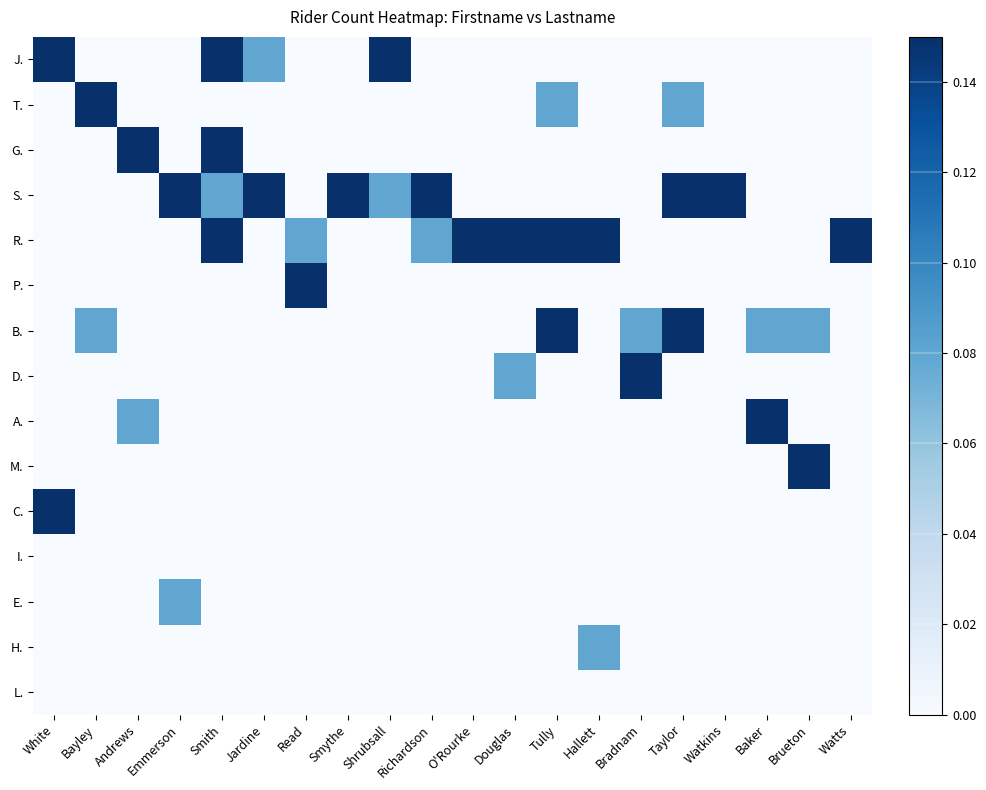

Reading right to left, what are all the values shown in this chart?

J.: Watts=0.0	Brueton=0.0	Baker=0.0	Watkins=0.0	Taylor=0.0	Bradnam=0.0	Hallett=0.0	Tully=0.0	Douglas=0.0	O'Rourke=0.0	Richardson=0.0	Shrubsall=1.0	Smythe=0.0	Read=0.0	Jardine=0.1	Smith=1.0	Emmerson=0.0	Andrews=0.0	Bayley=0.0	White=1.0
T.: Watts=0.0	Brueton=0.0	Baker=0.0	Watkins=0.0	Taylor=0.1	Bradnam=0.0	Hallett=0.0	Tully=0.1	Douglas=0.0	O'Rourke=0.0	Richardson=0.0	Shrubsall=0.0	Smythe=0.0	Read=0.0	Jardine=0.0	Smith=0.0	Emmerson=0.0	Andrews=0.0	Bayley=1.0	White=0.0
G.: Watts=0.0	Brueton=0.0	Baker=0.0	Watkins=0.0	Taylor=0.0	Bradnam=0.0	Hallett=0.0	Tully=0.0	Douglas=0.0	O'Rourke=0.0	Richardson=0.0	Shrubsall=0.0	Smythe=0.0	Read=0.0	Jardine=0.0	Smith=1.0	Emmerson=0.0	Andrews=1.0	Bayley=0.0	White=0.0
S.: Watts=0.0	Brueton=0.0	Baker=0.0	Watkins=1.0	Taylor=1.0	Bradnam=0.0	Hallett=0.0	Tully=0.0	Douglas=0.0	O'Rourke=0.0	Richardson=1.0	Shrubsall=0.1	Smythe=1.0	Read=0.0	Jardine=1.0	Smith=0.1	Emmerson=1.0	Andrews=0.0	Bayley=0.0	White=0.0
R.: Watts=1.0	Brueton=0.0	Baker=0.0	Watkins=0.0	Taylor=0.0	Bradnam=0.0	Hallett=1.0	Tully=1.0	Douglas=1.0	O'Rourke=1.0	Richardson=0.1	Shrubsall=0.0	Smythe=0.0	Read=0.1	Jardine=0.0	Smith=1.0	Emmerson=0.0	Andrews=0.0	Bayley=0.0	White=0.0
P.: Watts=0.0	Brueton=0.0	Baker=0.0	Watkins=0.0	Taylor=0.0	Bradnam=0.0	Hallett=0.0	Tully=0.0	Douglas=0.0	O'Rourke=0.0	Richardson=0.0	Shrubsall=0.0	Smythe=0.0	Read=1.0	Jardine=0.0	Smith=0.0	Emmerson=0.0	Andrews=0.0	Bayley=0.0	White=0.0
B.: Watts=0.0	Brueton=0.1	Baker=0.1	Watkins=0.0	Taylor=1.0	Bradnam=0.1	Hallett=0.0	Tully=1.0	Douglas=0.0	O'Rourke=0.0	Richardson=0.0	Shrubsall=0.0	Smythe=0.0	Read=0.0	Jardine=0.0	Smith=0.0	Emmerson=0.0	Andrews=0.0	Bayley=0.1	White=0.0
D.: Watts=0.0	Brueton=0.0	Baker=0.0	Watkins=0.0	Taylor=0.0	Bradnam=1.0	Hallett=0.0	Tully=0.0	Douglas=0.1	O'Rourke=0.0	Richardson=0.0	Shrubsall=0.0	Smythe=0.0	Read=0.0	Jardine=0.0	Smith=0.0	Emmerson=0.0	Andrews=0.0	Bayley=0.0	White=0.0
A.: Watts=0.0	Brueton=0.0	Baker=1.0	Watkins=0.0	Taylor=0.0	Bradnam=0.0	Hallett=0.0	Tully=0.0	Douglas=0.0	O'Rourke=0.0	Richardson=0.0	Shrubsall=0.0	Smythe=0.0	Read=0.0	Jardine=0.0	Smith=0.0	Emmerson=0.0	Andrews=0.1	Bayley=0.0	White=0.0
M.: Watts=0.0	Brueton=1.0	Baker=0.0	Watkins=0.0	Taylor=0.0	Bradnam=0.0	Hallett=0.0	Tully=0.0	Douglas=0.0	O'Rourke=0.0	Richardson=0.0	Shrubsall=0.0	Smythe=0.0	Read=0.0	Jardine=0.0	Smith=0.0	Emmerson=0.0	Andrews=0.0	Bayley=0.0	White=0.0
C.: Watts=0.0	Brueton=0.0	Baker=0.0	Watkins=0.0	Taylor=0.0	Bradnam=0.0	Hallett=0.0	Tully=0.0	Douglas=0.0	O'Rourke=0.0	Richardson=0.0	Shrubsall=0.0	Smythe=0.0	Read=0.0	Jardine=0.0	Smith=0.0	Emmerson=0.0	Andrews=0.0	Bayley=0.0	White=1.0
I.: Watts=0.0	Brueton=0.0	Baker=0.0	Watkins=0.0	Taylor=0.0	Bradnam=0.0	Hallett=0.0	Tully=0.0	Douglas=0.0	O'Rourke=0.0	Richardson=0.0	Shrubsall=0.0	Smythe=0.0	Read=0.0	Jardine=0.0	Smith=0.0	Emmerson=0.0	Andrews=0.0	Bayley=0.0	White=0.0
E.: Watts=0.0	Brueton=0.0	Baker=0.0	Watkins=0.0	Taylor=0.0	Bradnam=0.0	Hallett=0.0	Tully=0.0	Douglas=0.0	O'Rourke=0.0	Richardson=0.0	Shrubsall=0.0	Smythe=0.0	Read=0.0	Jardine=0.0	Smith=0.0	Emmerson=0.1	Andrews=0.0	Bayley=0.0	White=0.0
H.: Watts=0.0	Brueton=0.0	Baker=0.0	Watkins=0.0	Taylor=0.0	Bradnam=0.0	Hallett=0.1	Tully=0.0	Douglas=0.0	O'Rourke=0.0	Richardson=0.0	Shrubsall=0.0	Smythe=0.0	Read=0.0	Jardine=0.0	Smith=0.0	Emmerson=0.0	Andrews=0.0	Bayley=0.0	White=0.0
L.: Watts=0.0	Brueton=0.0	Baker=0.0	Watkins=0.0	Taylor=0.0	Bradnam=0.0	Hallett=0.0	Tully=0.0	Douglas=0.0	O'Rourke=0.0	Richardson=0.0	Shrubsall=0.0	Smythe=0.0	Read=0.0	Jardine=0.0	Smith=0.0	Emmerson=0.0	Andrews=0.0	Bayley=0.0	White=0.0